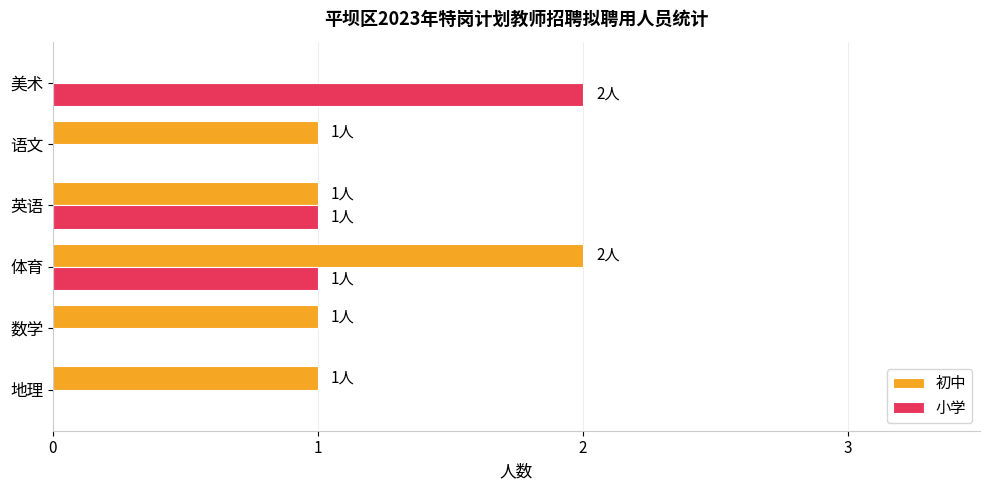

What is the highest value of the 小学 series?

2